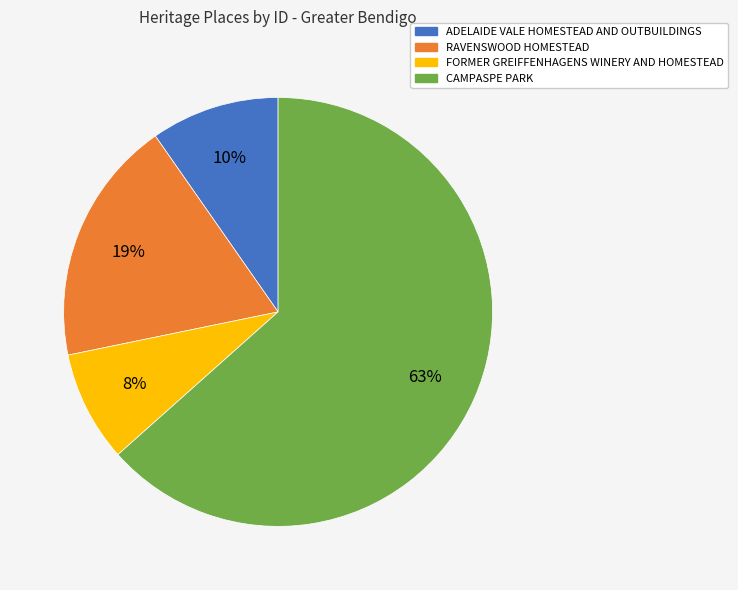

Which slice represents more than half of the pie?

CAMPASPE PARK